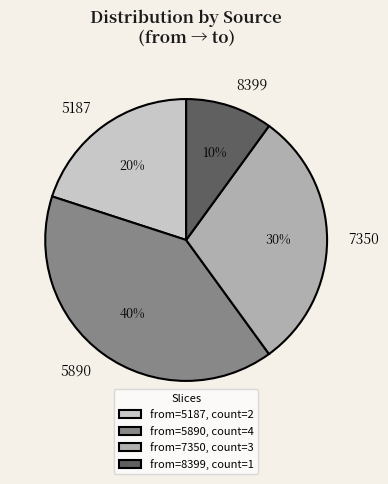

Does any single category account for the majority?

No